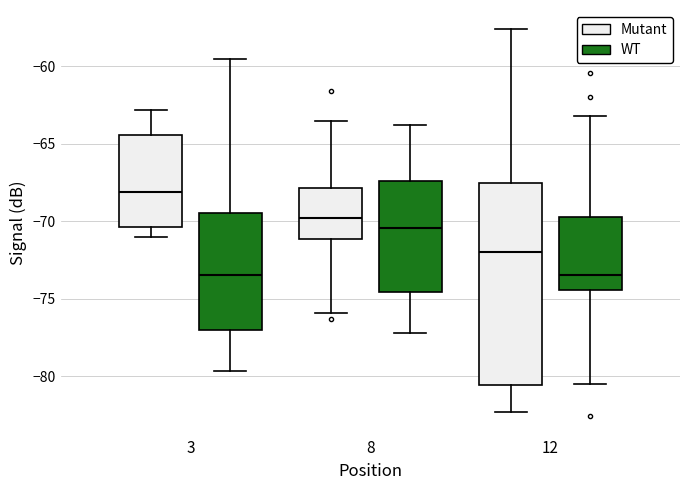

Reading left to right, transcribe this box plot: for each box, give where its median line is, the range the box spans, and where its two whiskers end, as read against the y-axis. The values are not printed on the chart, so give them approximately, as read against the axis.

3 (Mutant): median -68.0, box -70.5 to -64.5, whiskers -71.0 to -63.0
3 (WT): median -73.5, box -77.0 to -69.5, whiskers -79.5 to -59.5
8 (Mutant): median -70.0, box -71.0 to -68.0, whiskers -76.0 to -63.5
8 (WT): median -70.5, box -74.5 to -67.5, whiskers -77.0 to -64.0
12 (Mutant): median -72.0, box -80.5 to -67.5, whiskers -82.5 to -57.5
12 (WT): median -73.5, box -74.5 to -69.5, whiskers -80.5 to -63.0